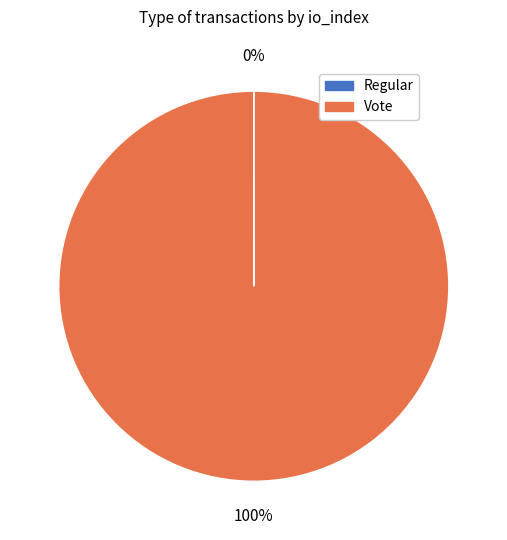

Is it true that Vote is 100% of the pie?

True